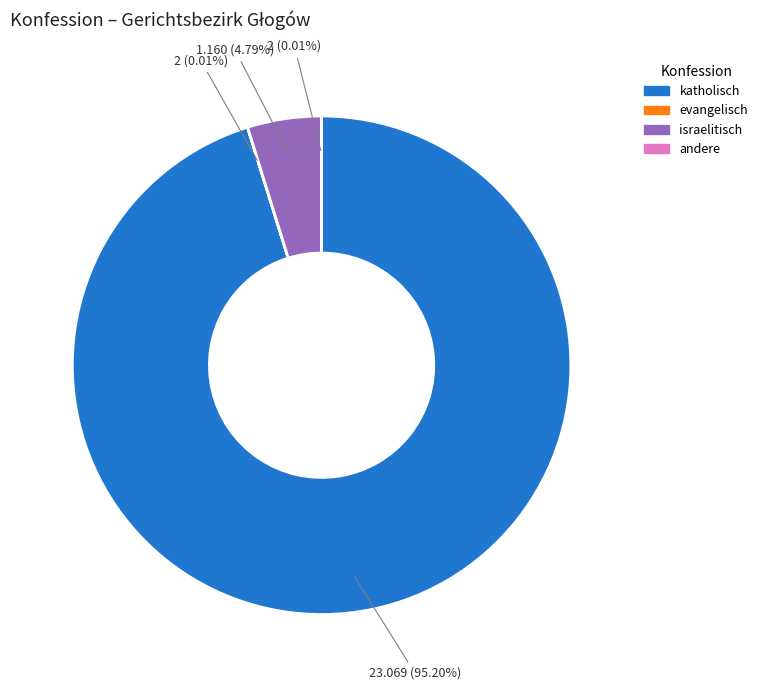

To the nearest percent, what is the average slice percentage?

25%